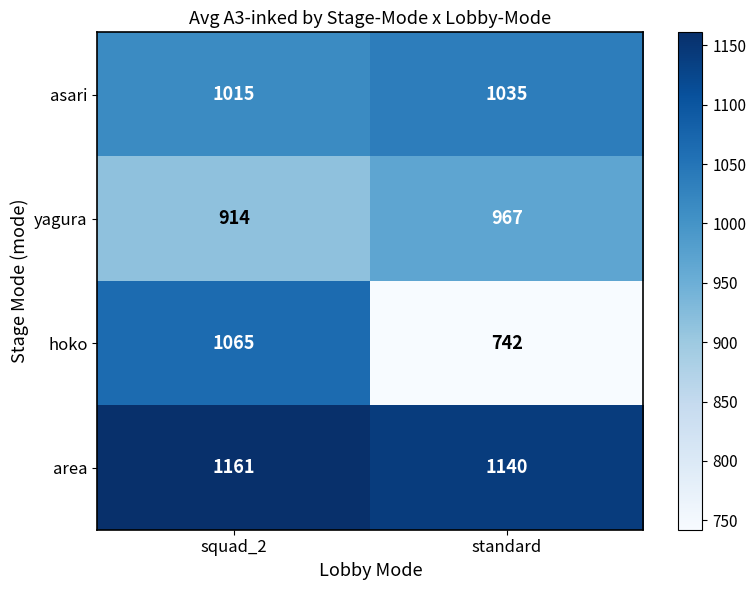

Which series has the widest spread of values?

hoko